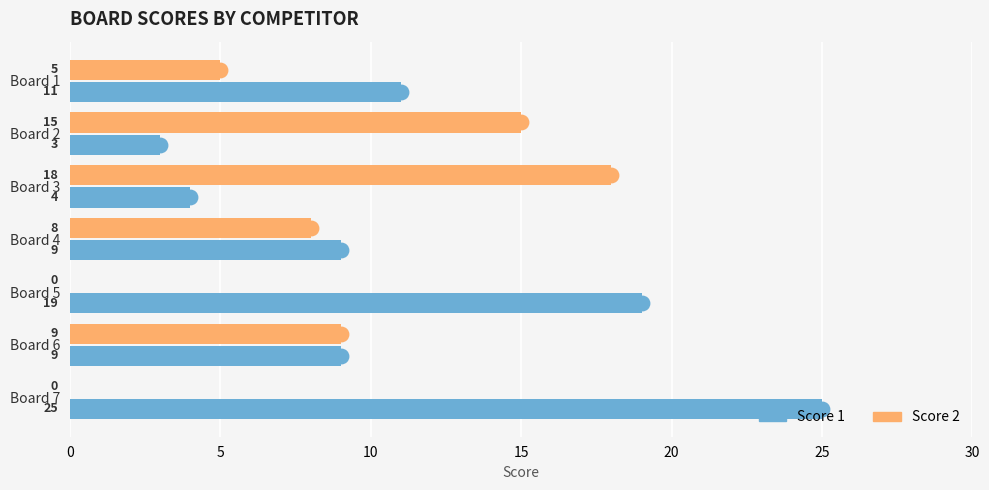

What is the greatest value displayed?

25